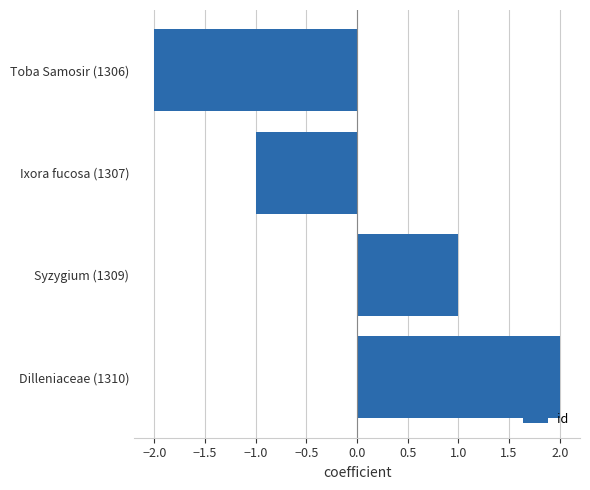

Count the number of data series in this chart.

1